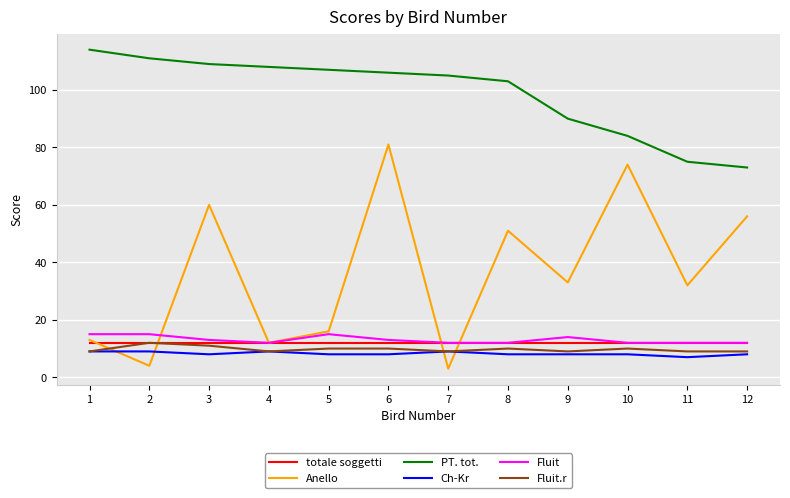

The PT. tot. series shows 124 at 12. True or false?

False